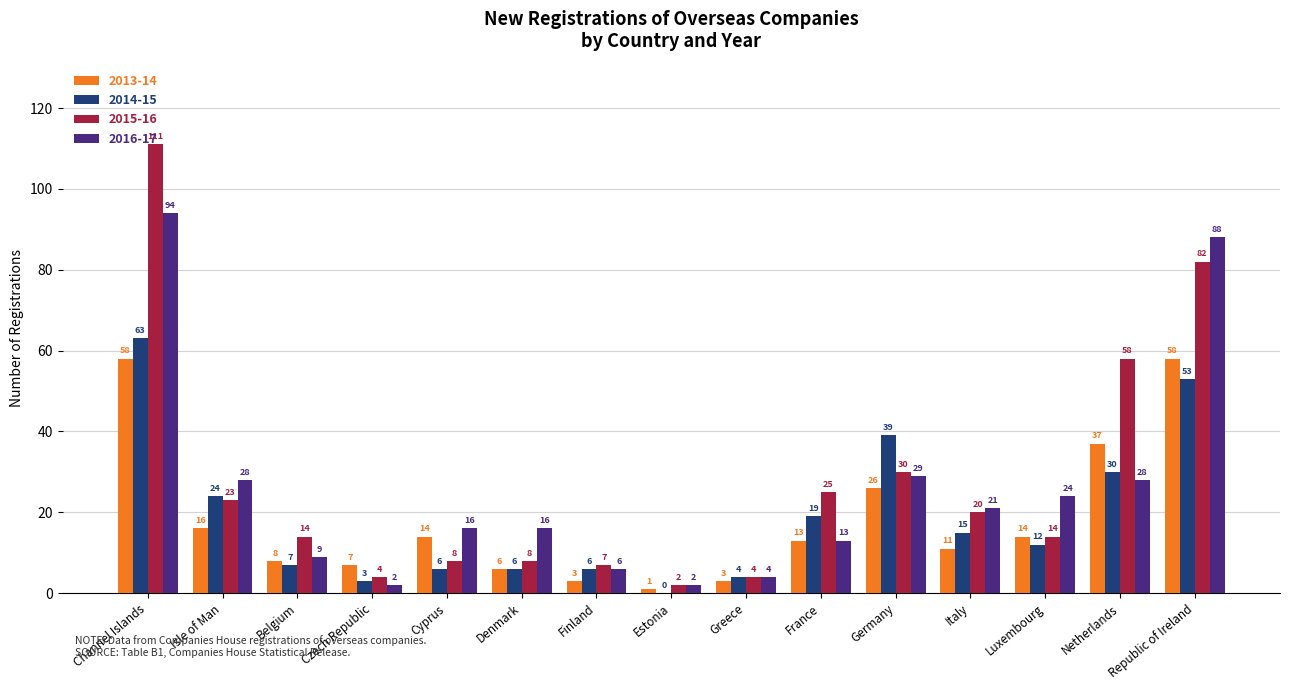

True or false: 2016-17 has a value of 24 at Luxembourg.

True